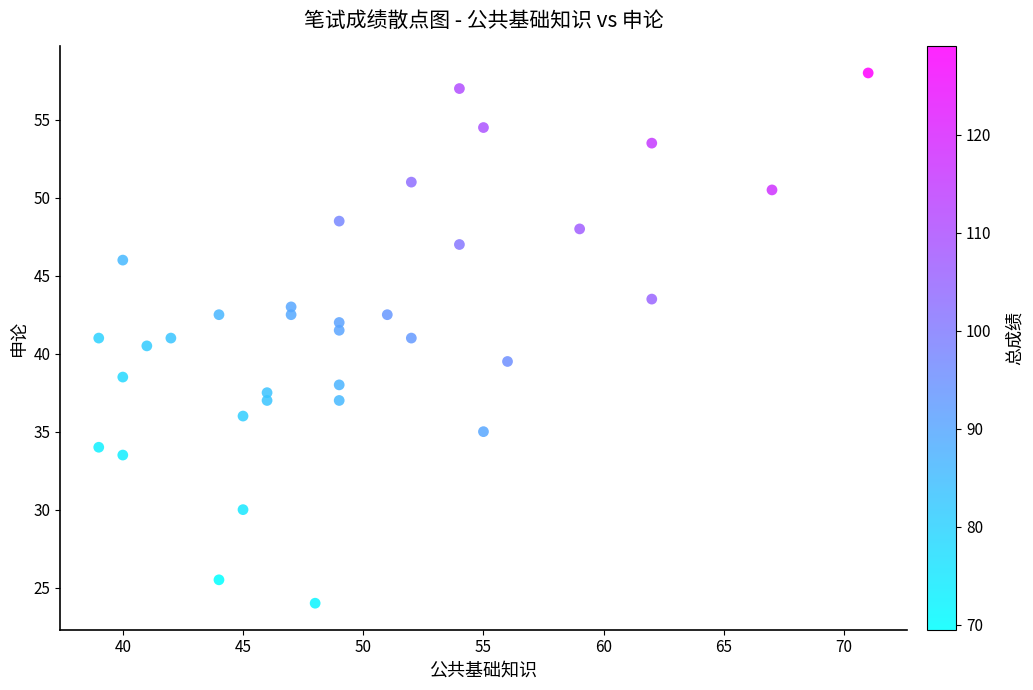

What is the range of X values (max minus min)?

32.0